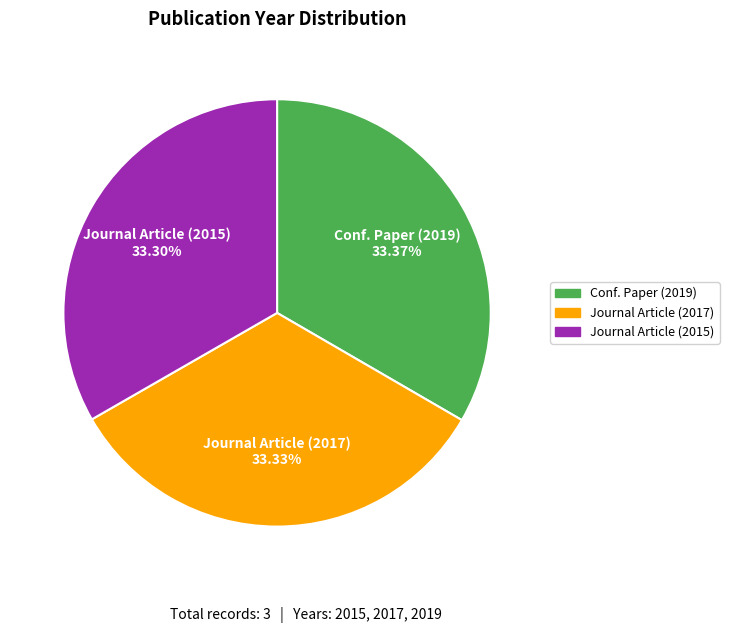

What is the ratio of the value at Conf. Paper (2019) to the value at Journal Article (2015)?

1.0